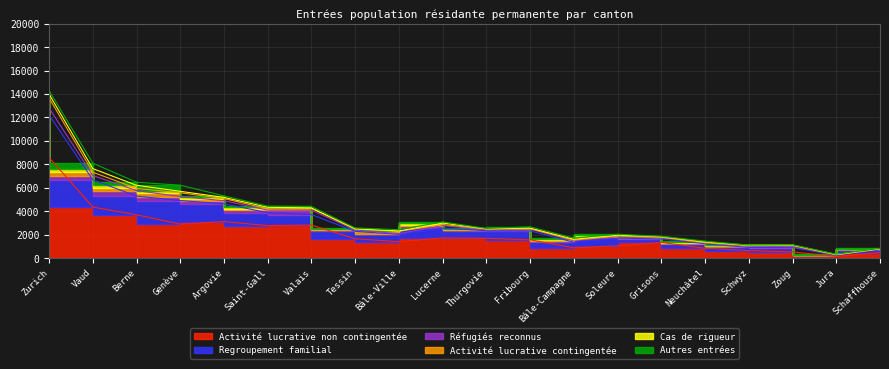

Which series has the largest range (max minus min)?

Activité lucrative non contingentée